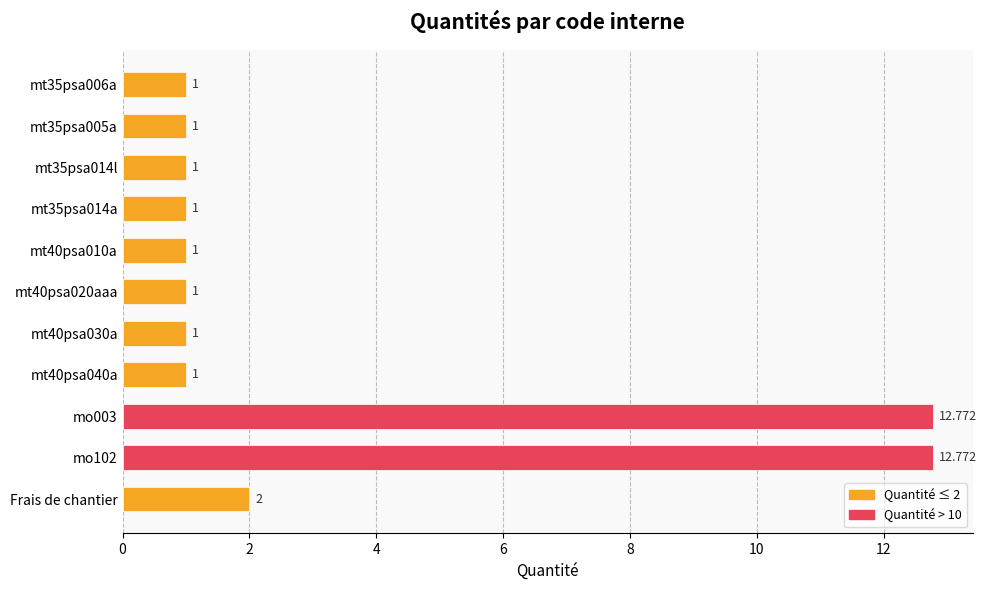

What is the difference between the maximum and minimum values?

11.8